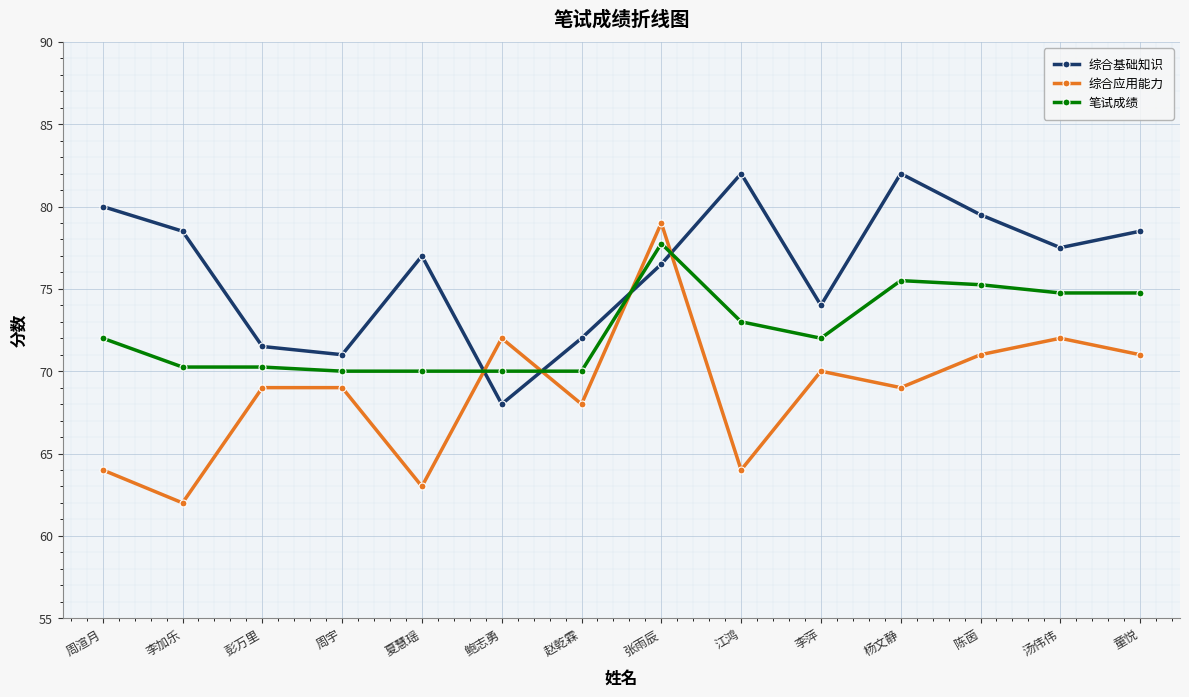

Which series has the largest total across all categories?

综合基础知识